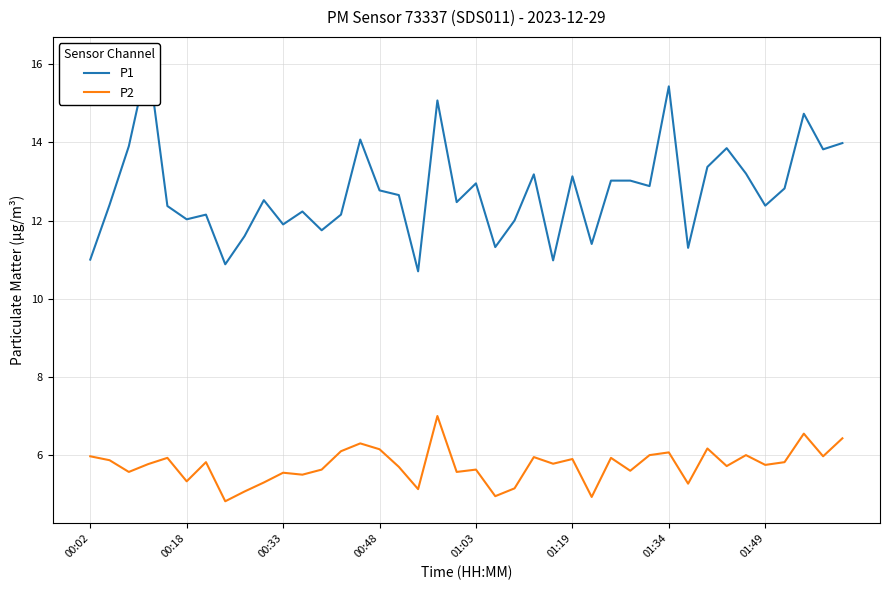

Does the chart display data point markers on the line(s)?

No